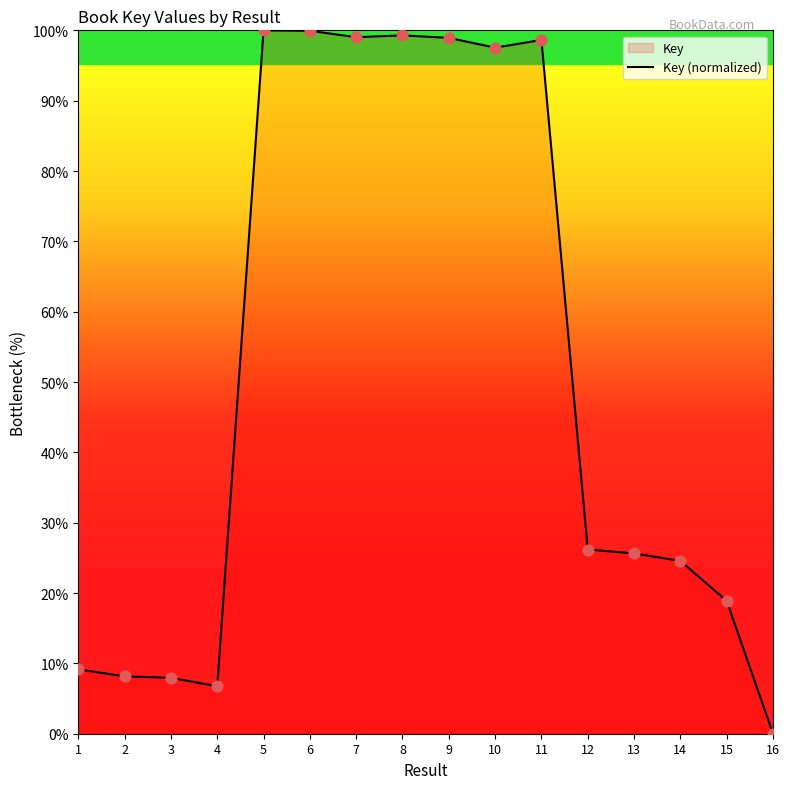

Approximately how many times larger is the value at 8 compared to 6?

1.0